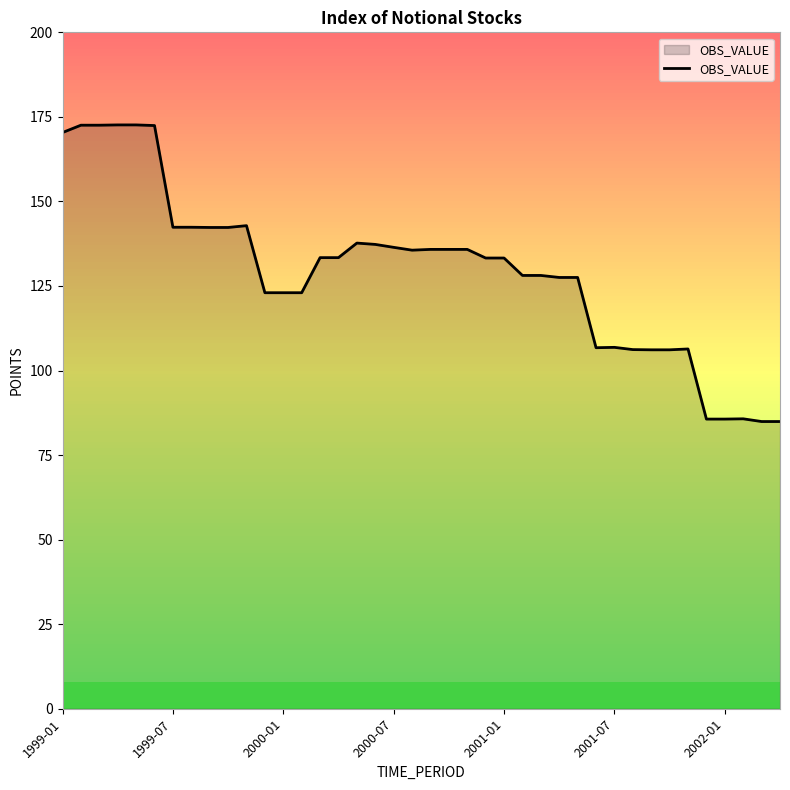

What is the greatest value displayed?

172.6